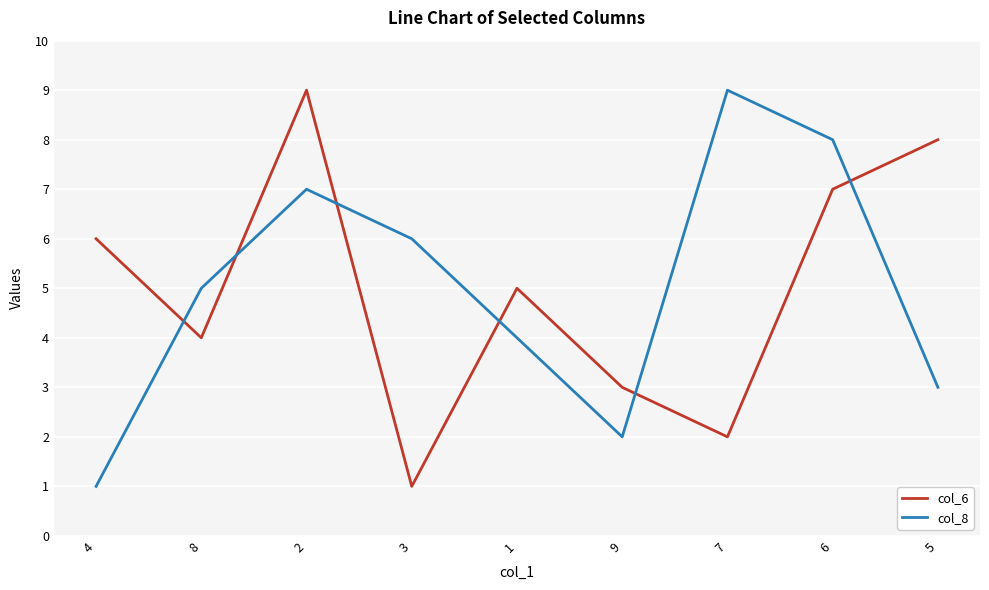

Is the value of col_6 at 2 greater than the value of col_8 at 2?

Yes